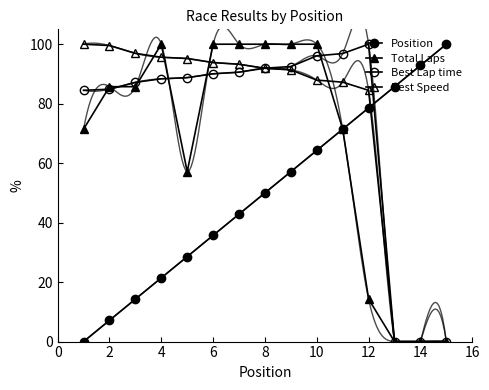

How many data points in Total Laps are less than 85?

7